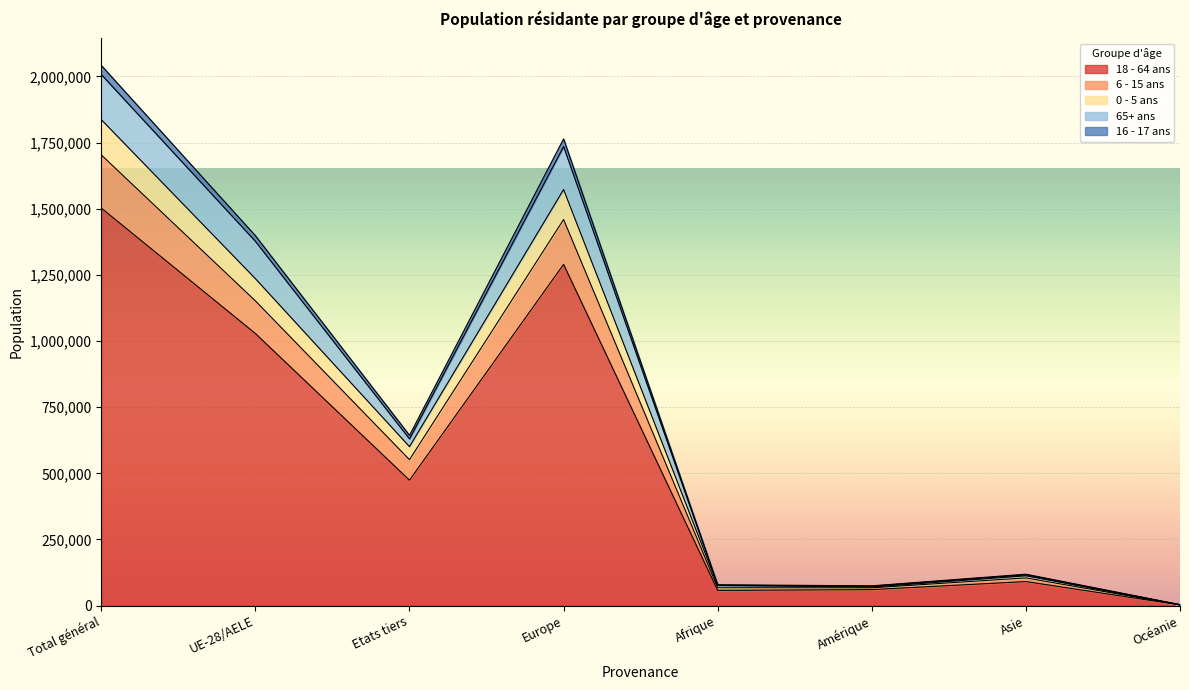

Which category has the highest value in the 6 - 15 ans series?

Total général